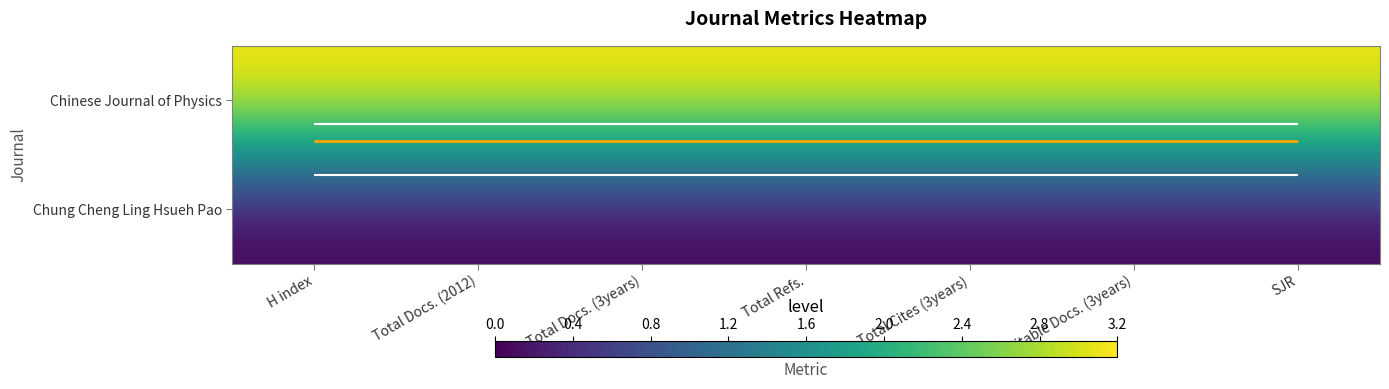

List the series in order of their overall mean, lowest first.

Chung Cheng Ling Hsueh Pao, Chinese Journal of Physics